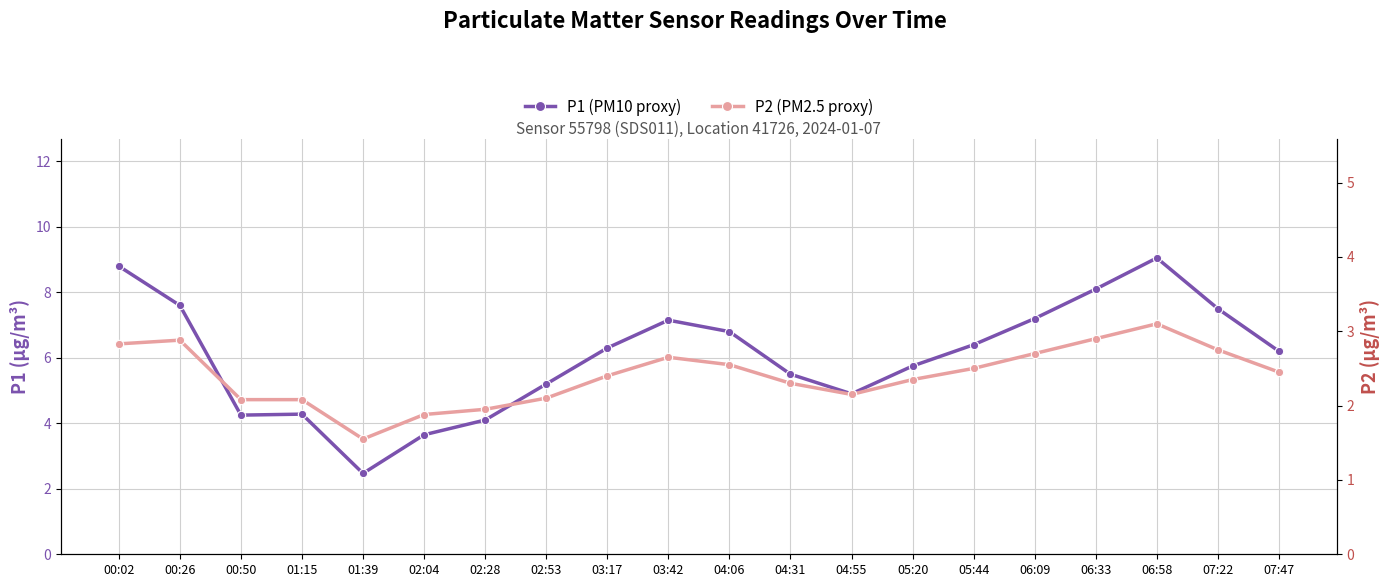

At which category does the chart reach its minimum across all series?

01:39